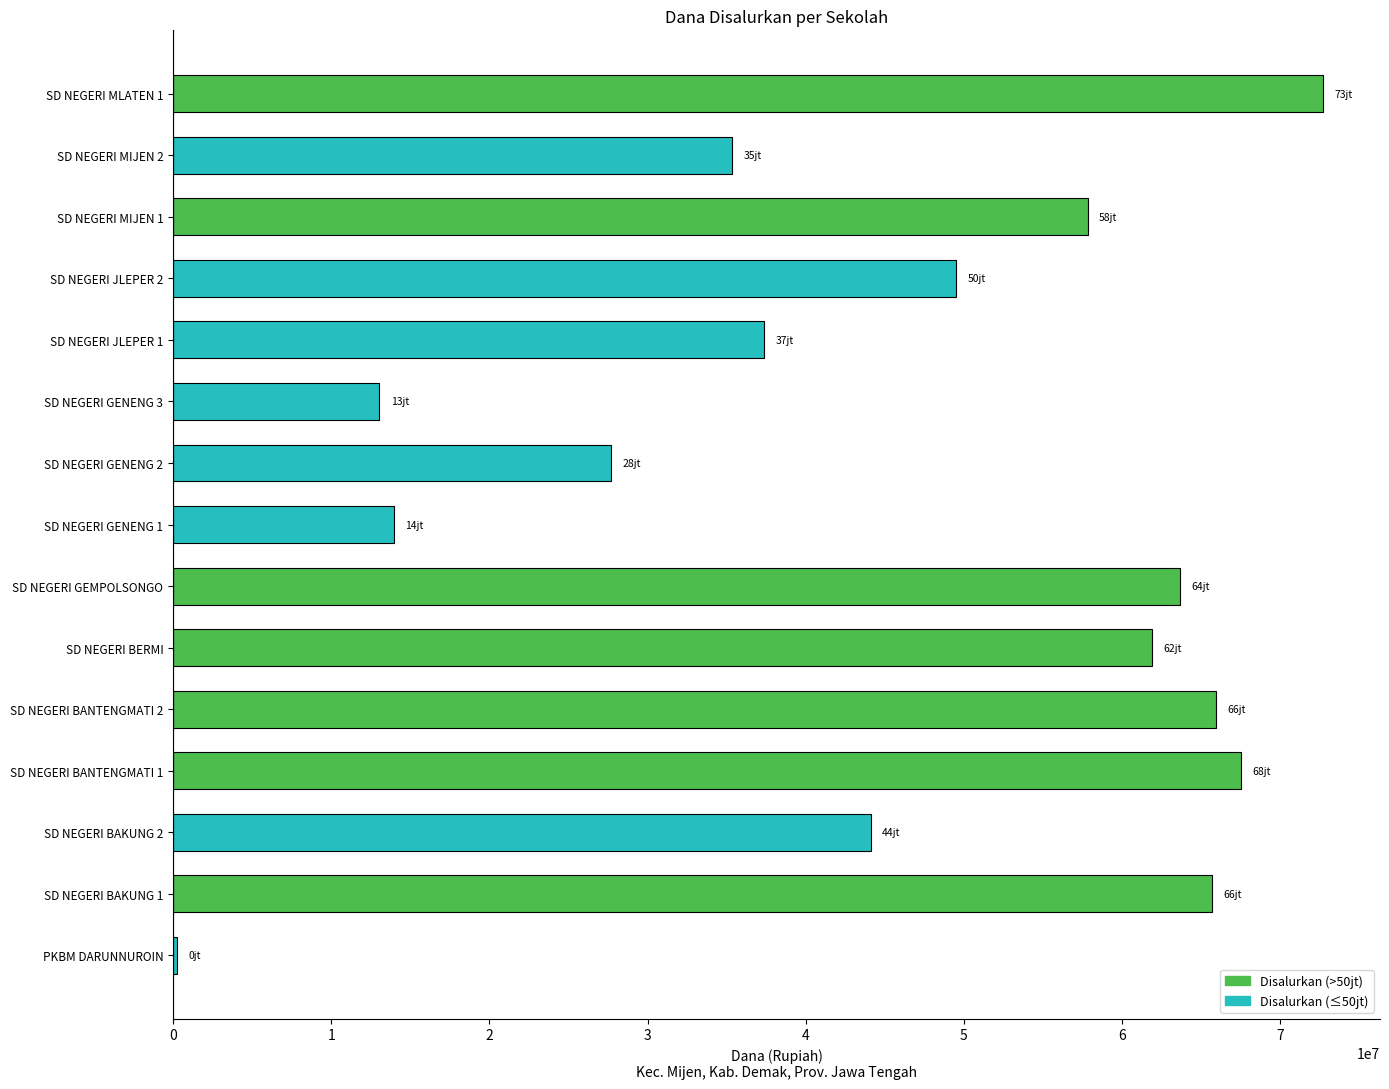

What is the maximum value shown in the chart?

72675000